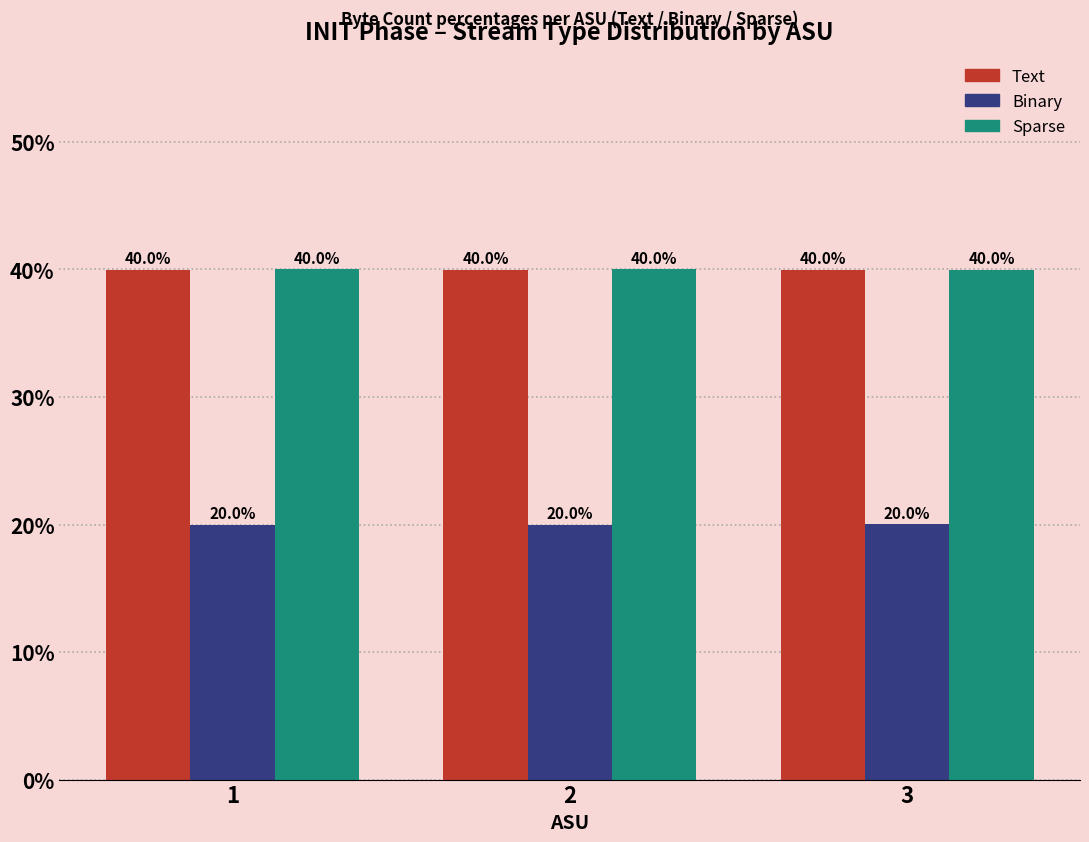

Reading left to right, what are all the values shown in this chart?

Text: 40.0	40.0	40.0
Binary: 20.0	20.0	20.0
Sparse: 40.0	40.0	40.0